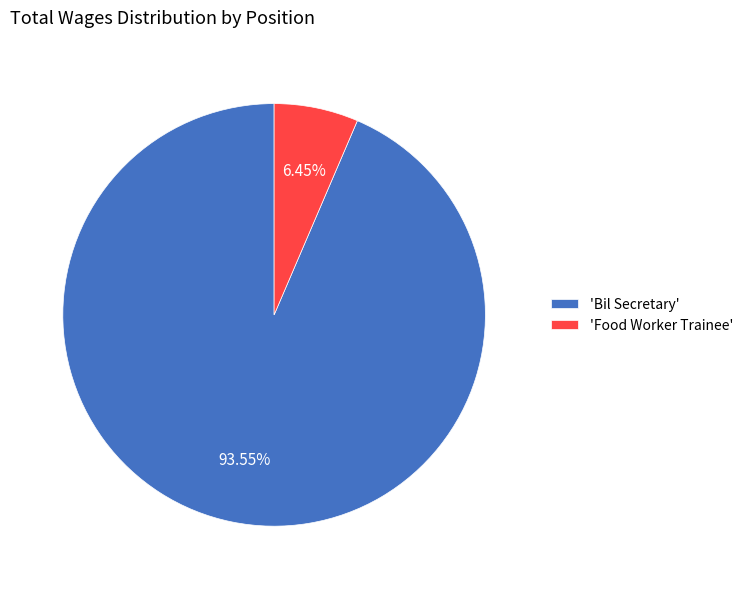

To the nearest percent, what is the average slice percentage?

50%